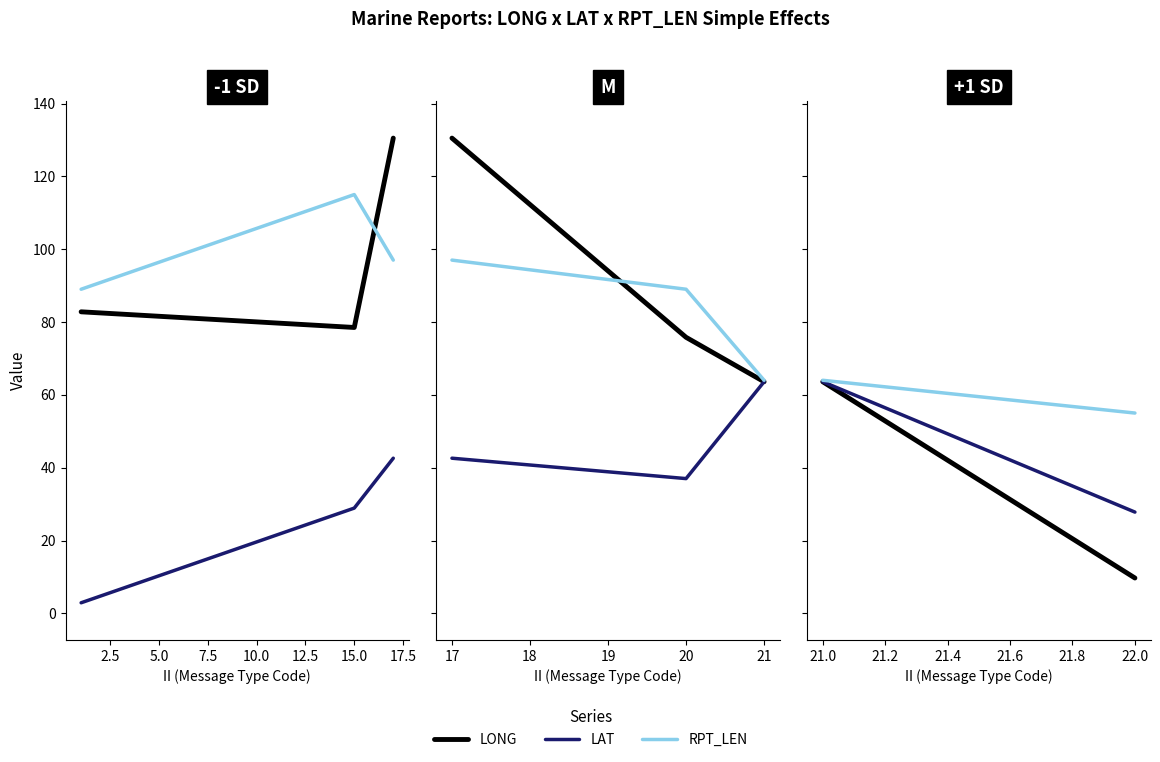

Does the chart have visible grid lines?

No